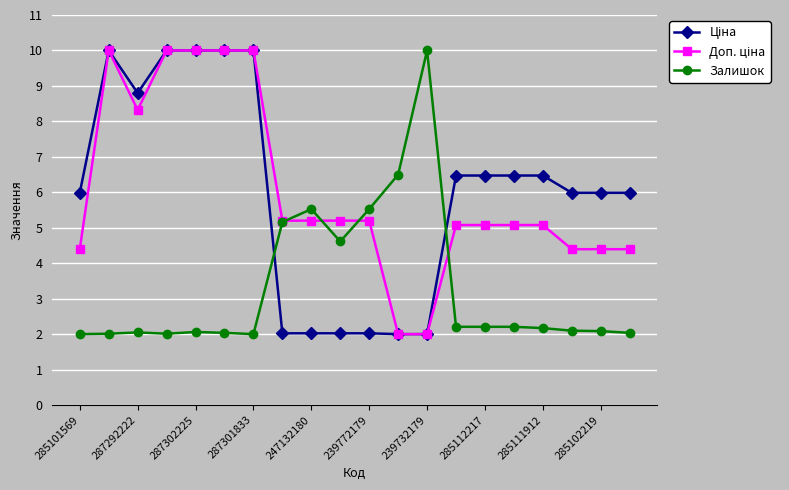

What is the greatest value displayed?

10.0